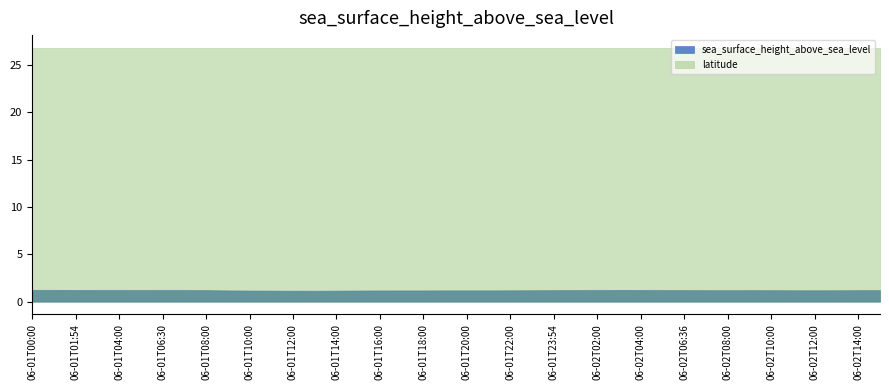

What is the value of the latitude point at the 31st from the left?

26.8